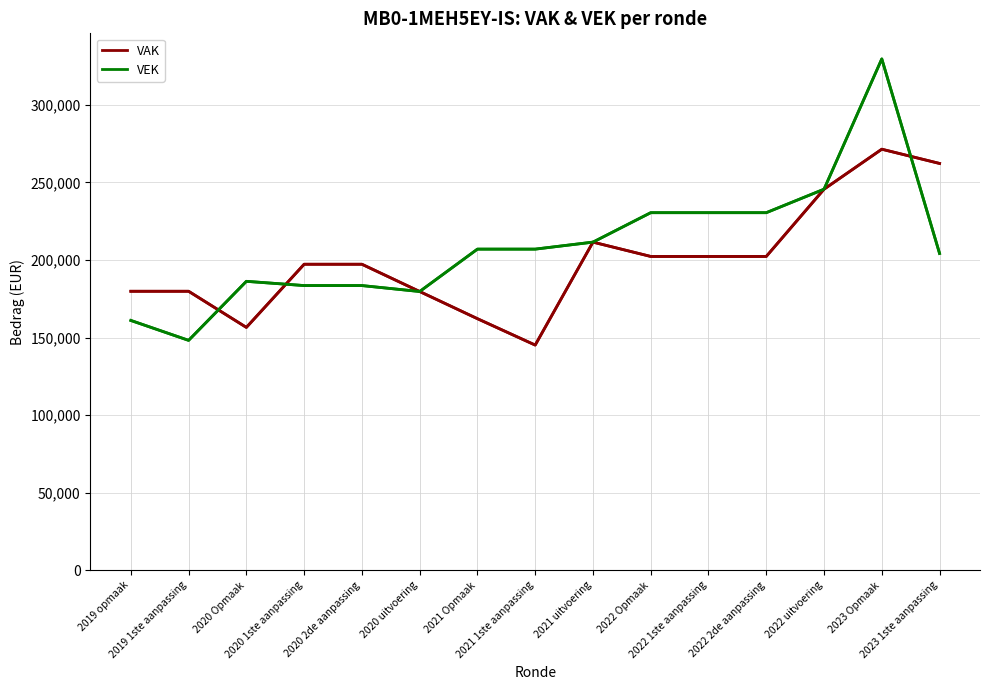

True or false: VEK and VAK cross at least once.

True